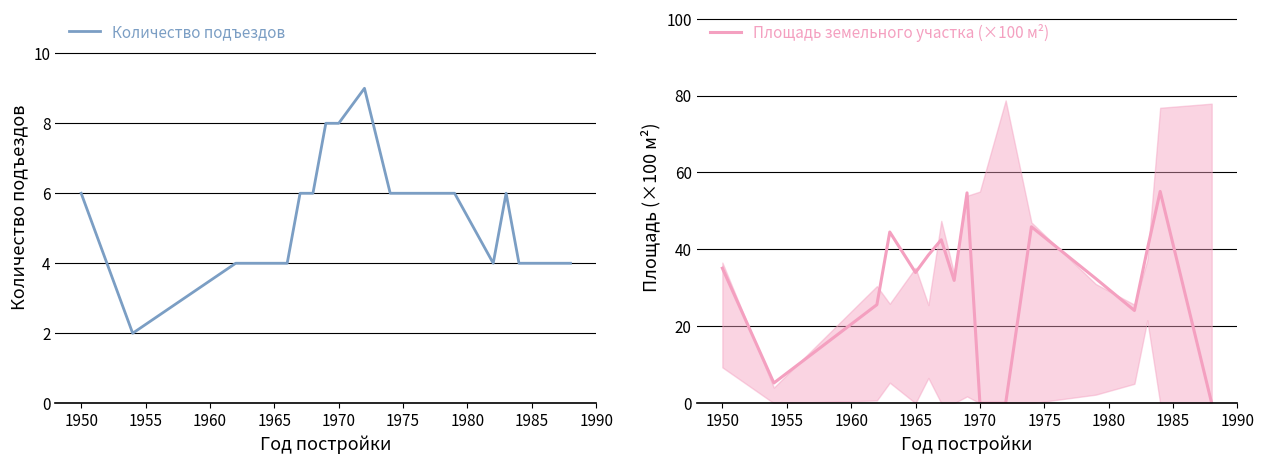

Reading left to right, transcribe all the data shown in this chart.

Количество подъездов: 6.0	2.0	4.0	4.0	4.0	4.0	6.0	6.0	8.0	8.0	9.0	6.0	6.0	4.0	6.0	4.0	4.0
Площадь земельного участка (×100 м²): 35.1	5.3	25.6	44.5	34.0	38.5	42.5	31.9	54.7	0.0	0.0	45.9	32.4	24.1	40.0	55.1	0.0